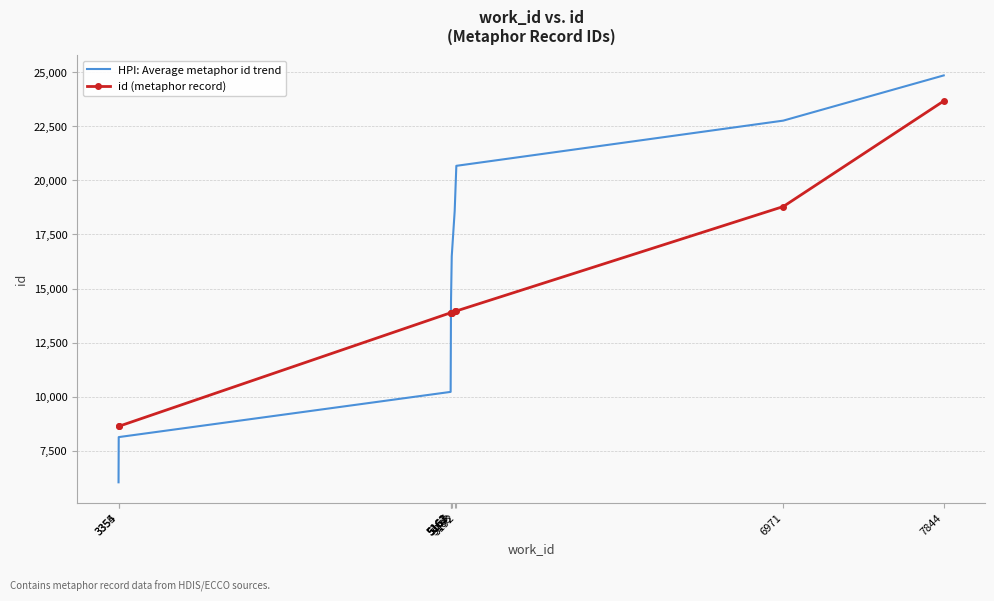

Is the value of id (metaphor record) at 5163 greater than the value of HPI: Average metaphor id trend at 7844?

No